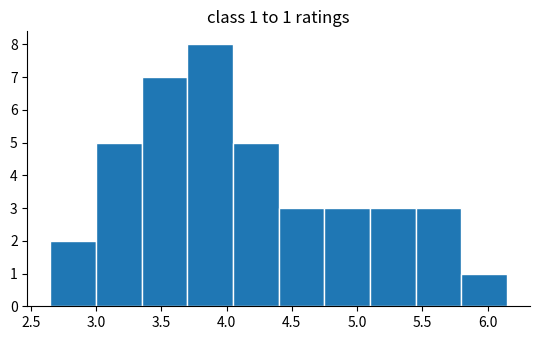

Over which range of the x-axis is the bar tallest?

3.70 to 4.05